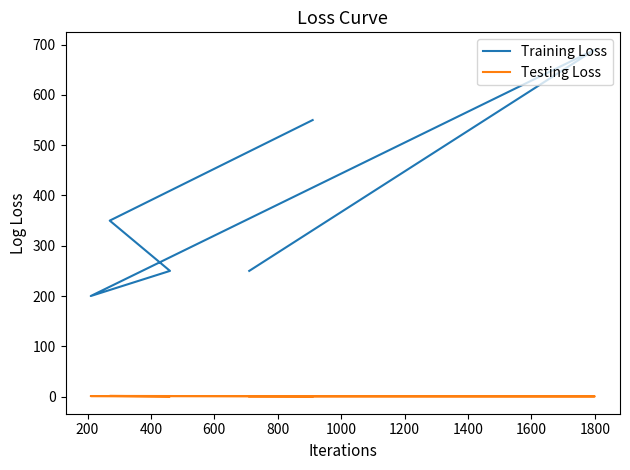

Does the chart have visible grid lines?

No